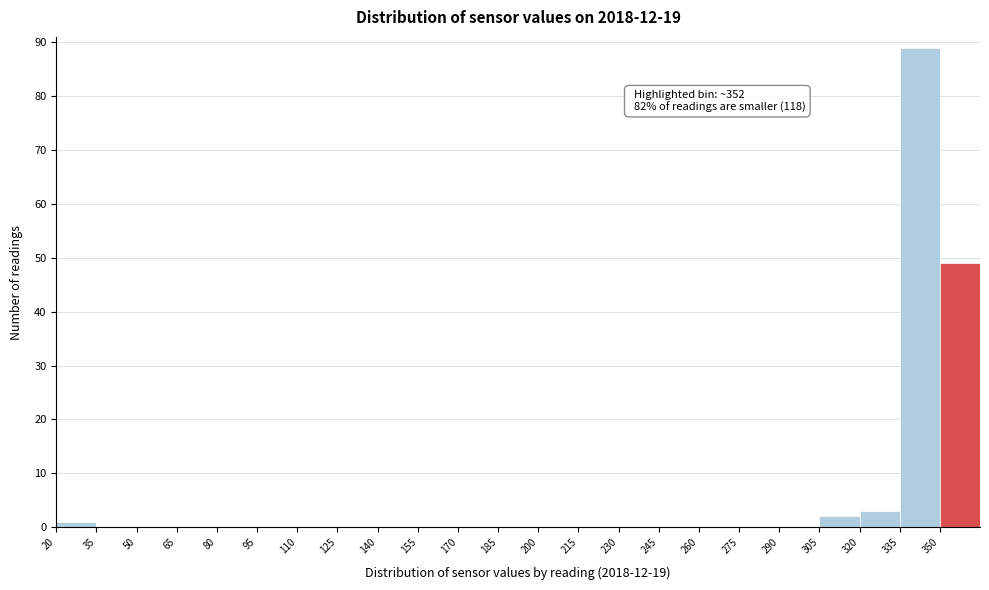

Which range on the x-axis has the tallest bar?

335 to 350